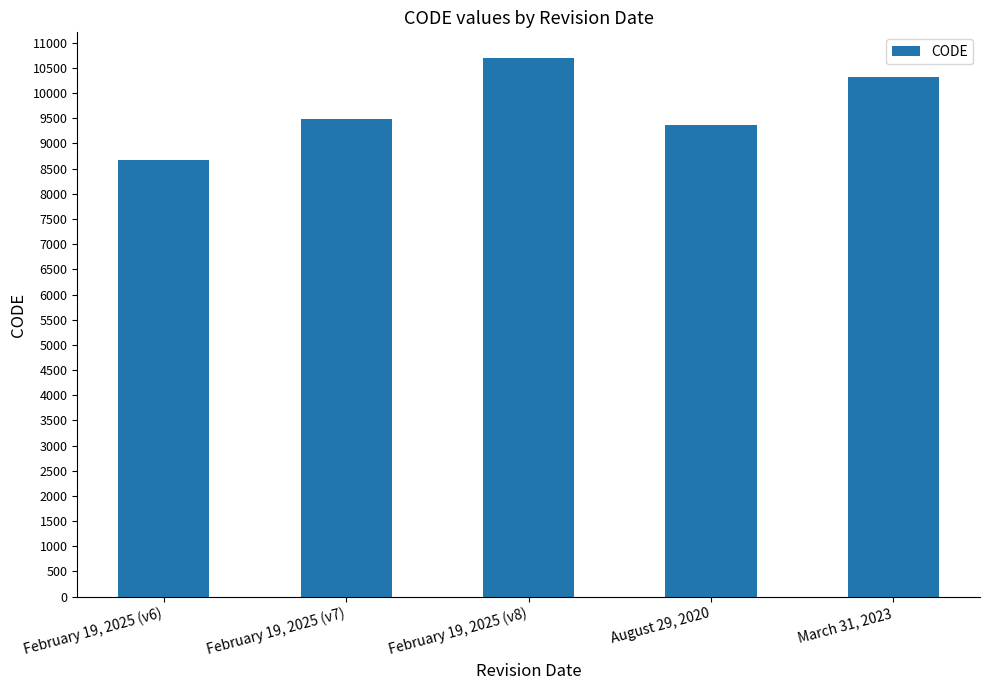

Are the bars horizontal?

No